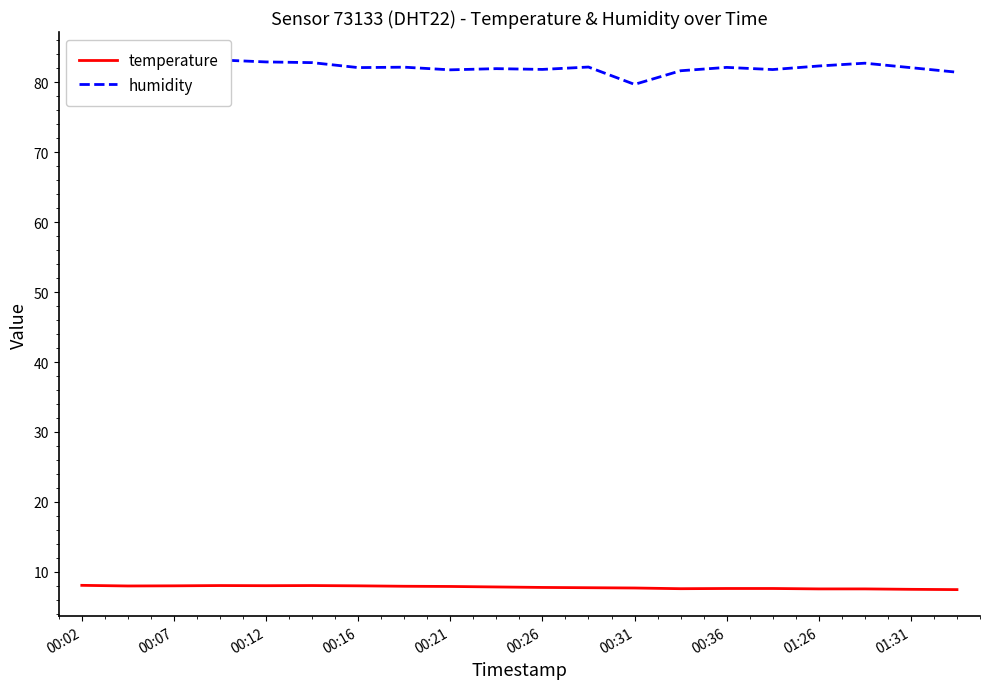

True or false: humidity and temperature cross at least once.

False